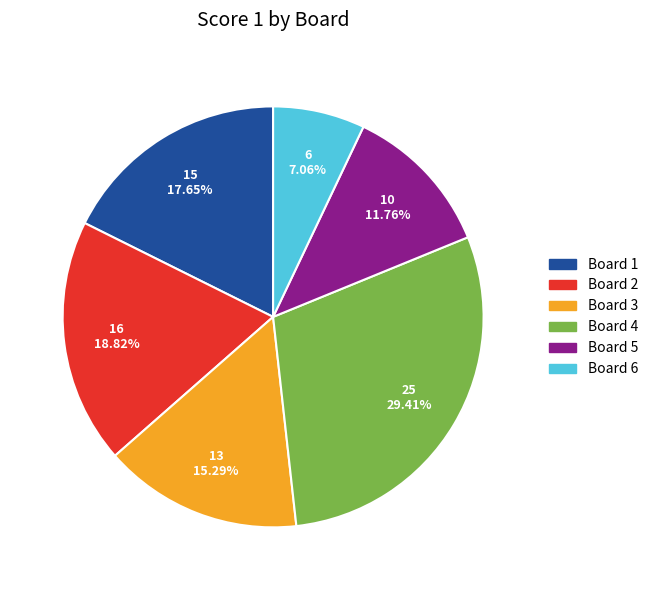

Combined, do Board 6 and Board 5 account for over 50%?

No